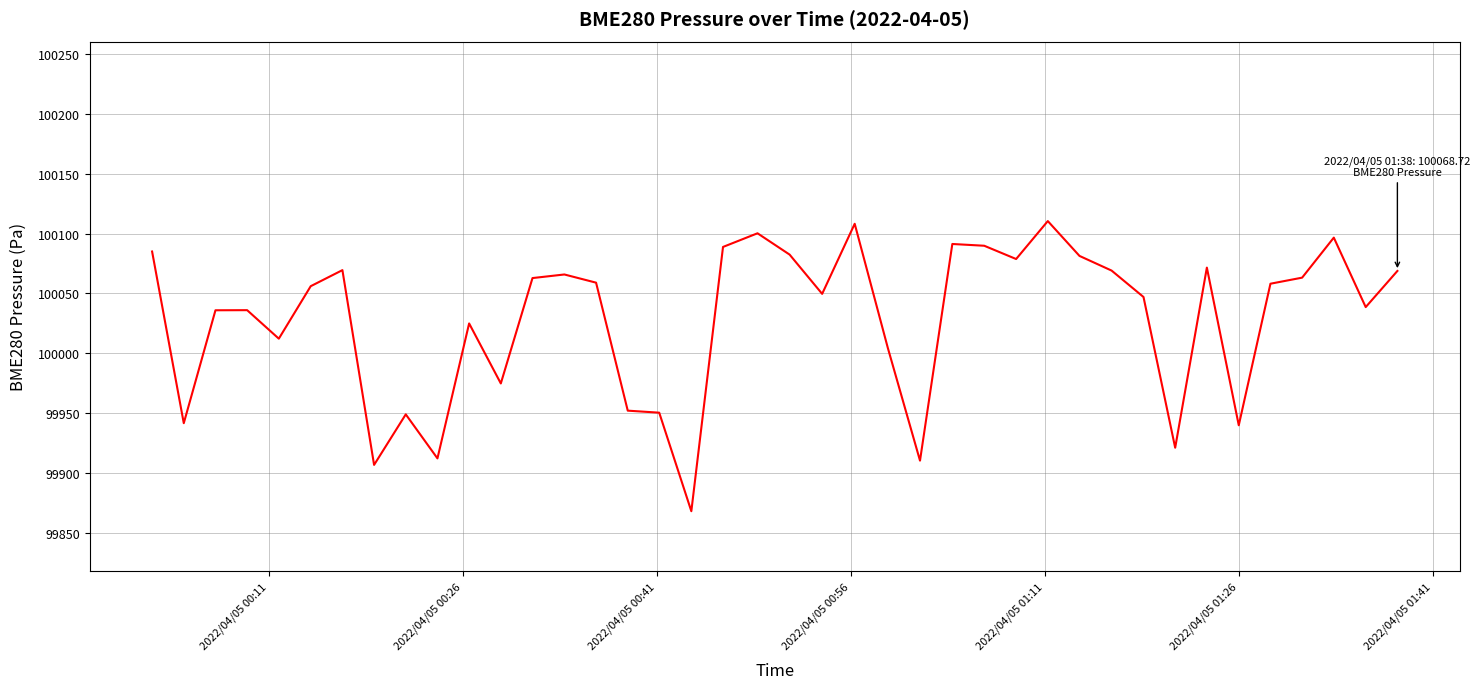

What is the greatest value displayed?

100110.4